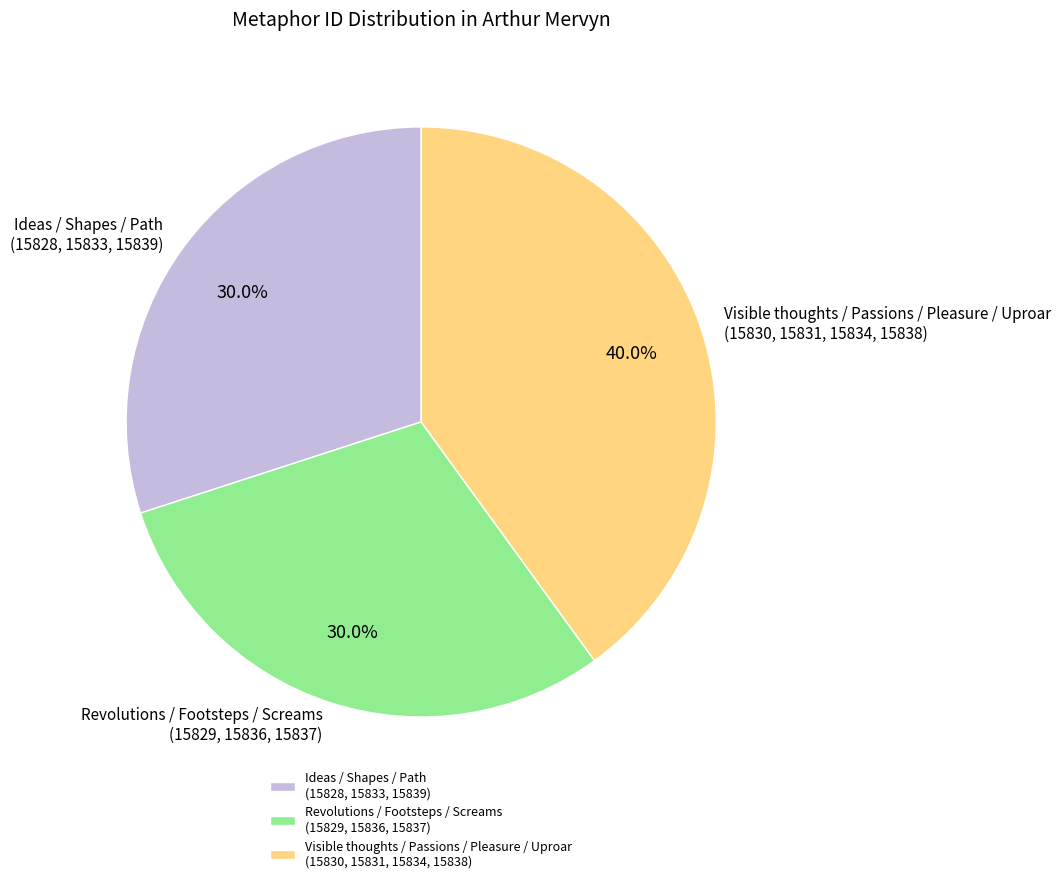

What is the largest slice in the pie chart?

Visible thoughts / Passions / Pleasure / Uproar (15830, 15831, 15834, 15838)